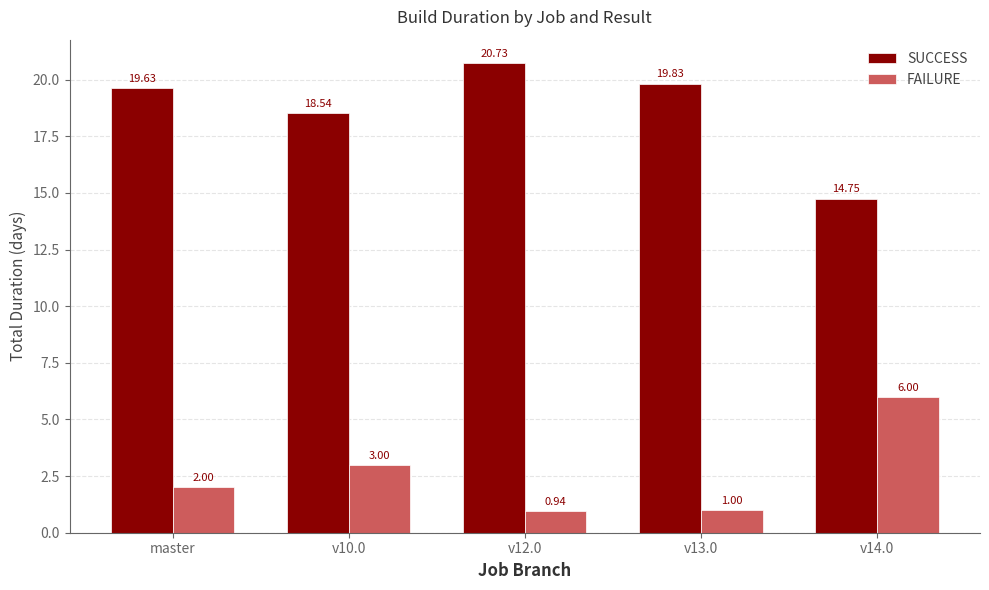

What is the difference between the maximum and minimum values in the SUCCESS series?

6.0